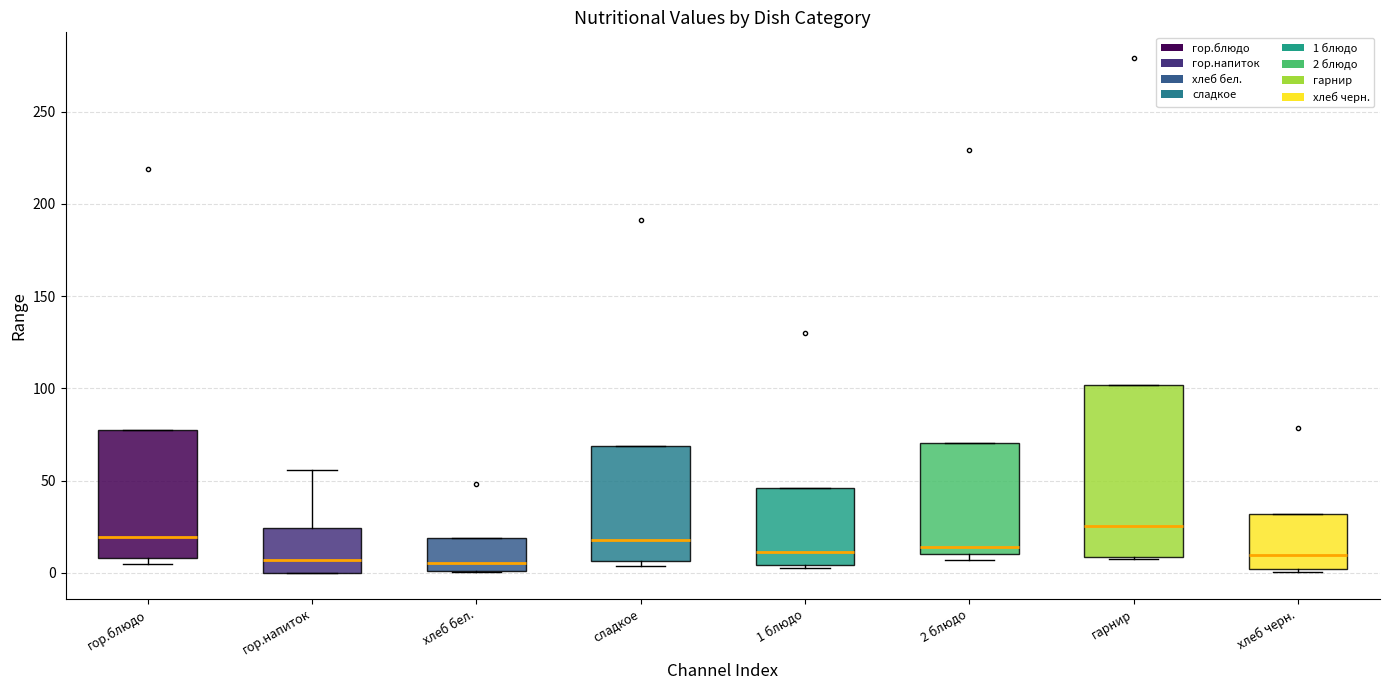

Reading left to right, transcribe this box plot: for each box, give where its median line is, the range the box spans, and where its two whiskers end, as read against the y-axis. The values are not printed on the chart, so give them approximately, as read against the axis.

гор.блюдо: median 20, box 10 to 75, whiskers 5 to 75
гор.напиток: median 5, box 0 to 25, whiskers 0 to 55
хлеб бел.: median 5, box 0 to 20, whiskers 0 to 20
сладкое: median 20, box 5 to 70, whiskers 5 (just below the box's lower edge) to 70
1 блюдо: median 10, box 5 to 45, whiskers 5 to 45
2 блюдо: median 15, box 10 to 70, whiskers 5 to 70
гарнир: median 25, box 10 to 100, whiskers 10 to 100
хлеб черн.: median 10, box 0 to 30, whiskers 0 (just below the box's lower edge) to 30